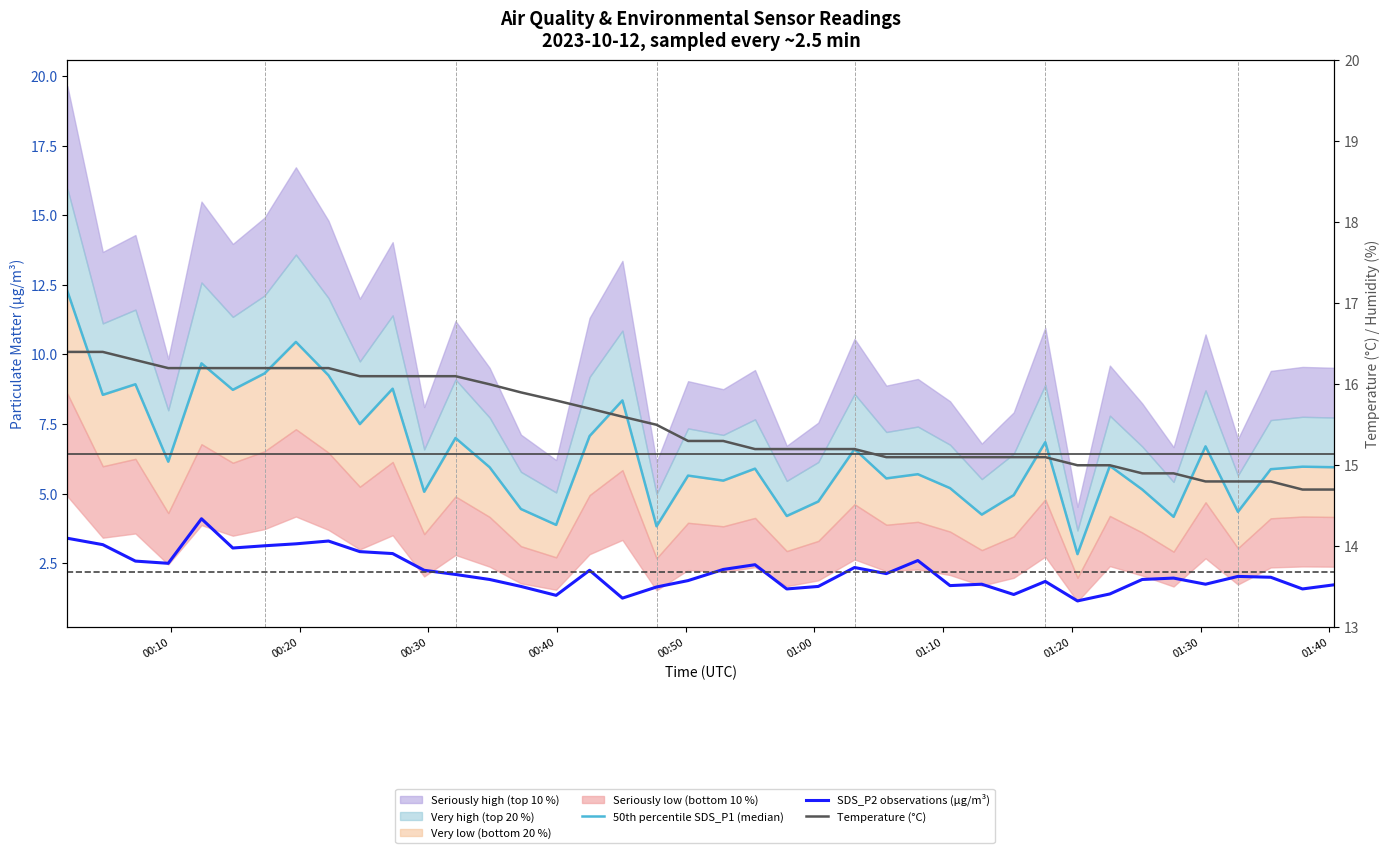

True or false: SDS_P2 observations (µg/m³) has more than 2 points higher than both neighbors.

True